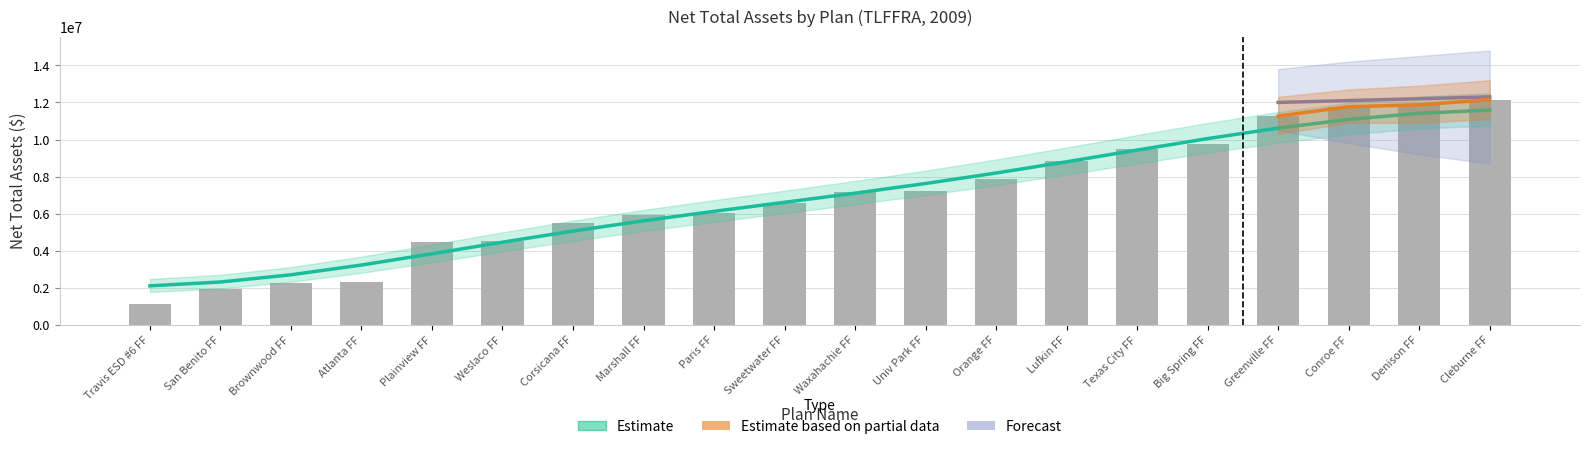

What is the maximum value shown in the chart?

12139948